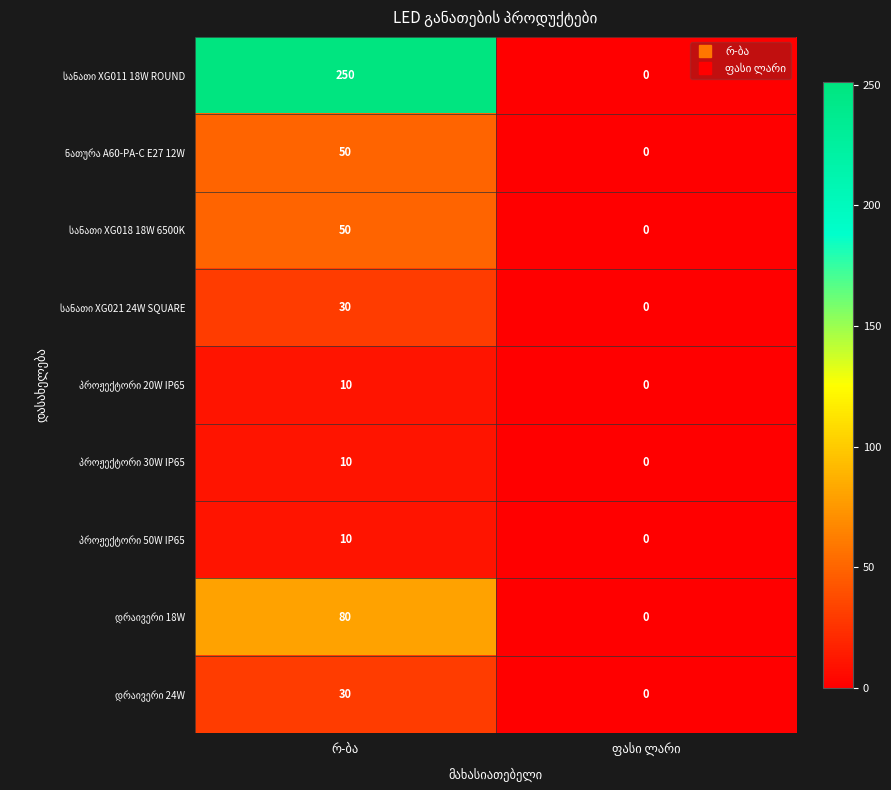

The value of პროჟექტორი 50W IP65 at ფასი ლარი is 5. True or false?

False